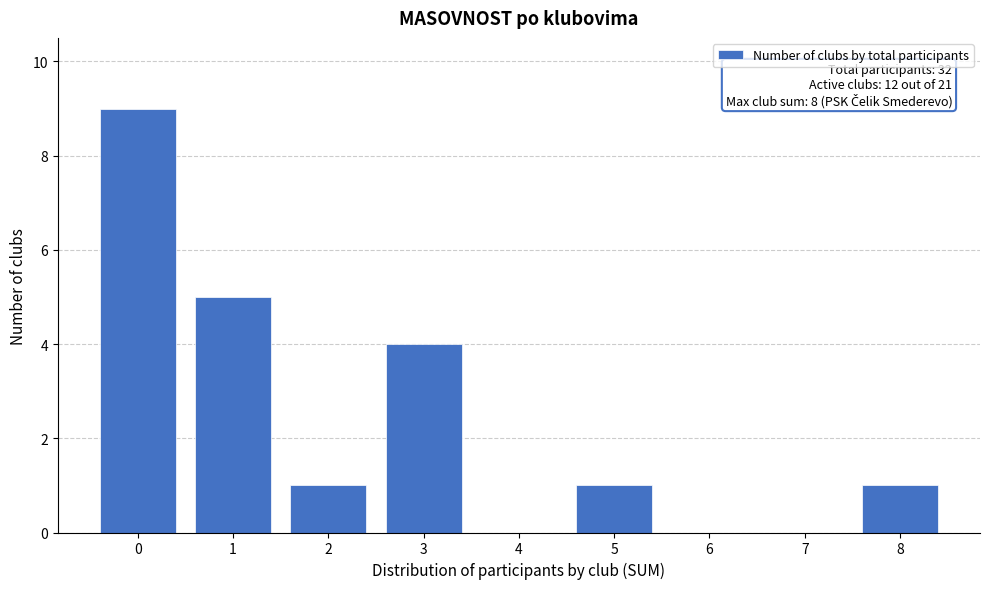

Reading left to right, extract all data points from this chart.

0=9	1=5	2=1	3=4	4=0	5=1	6=0	7=0	8=1